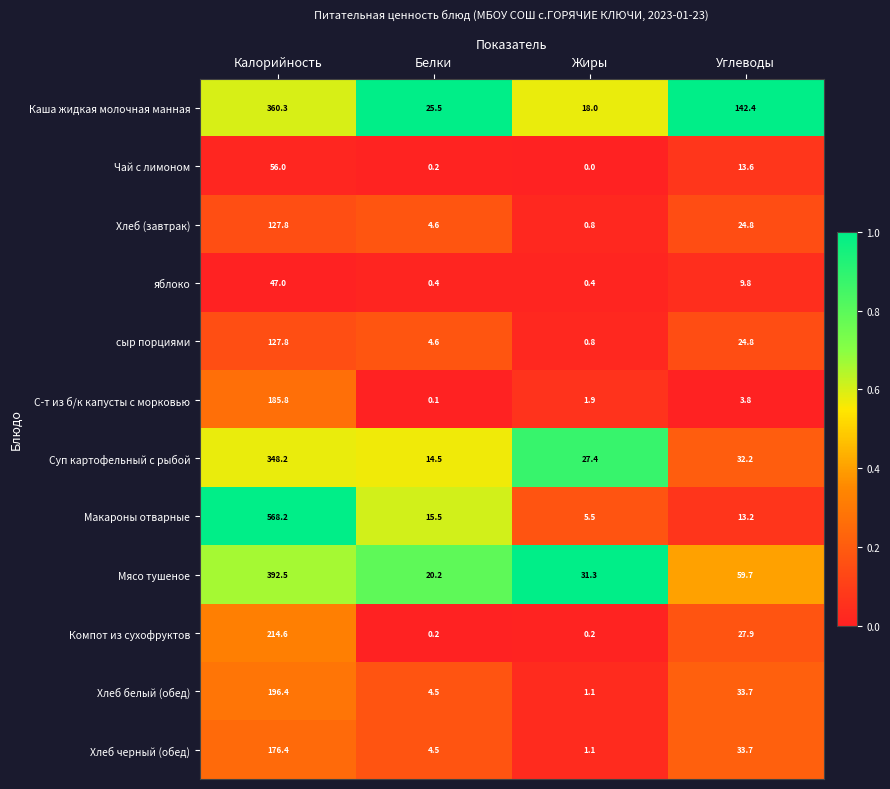

The value of сыр порциями at Белки is 4.6. True or false?

True